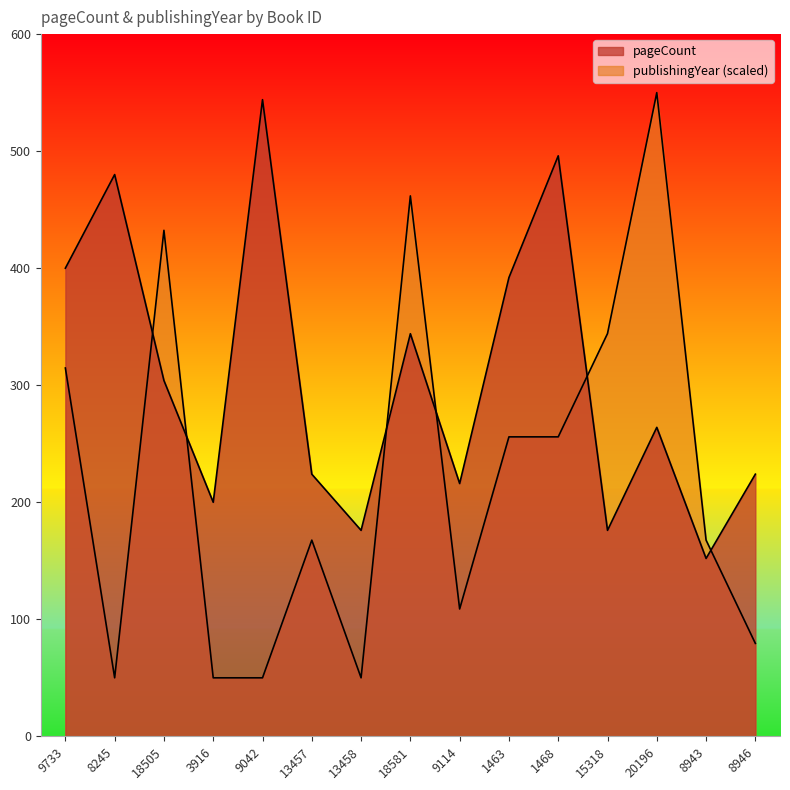

Read the publishingYear value at 1468.

255.9